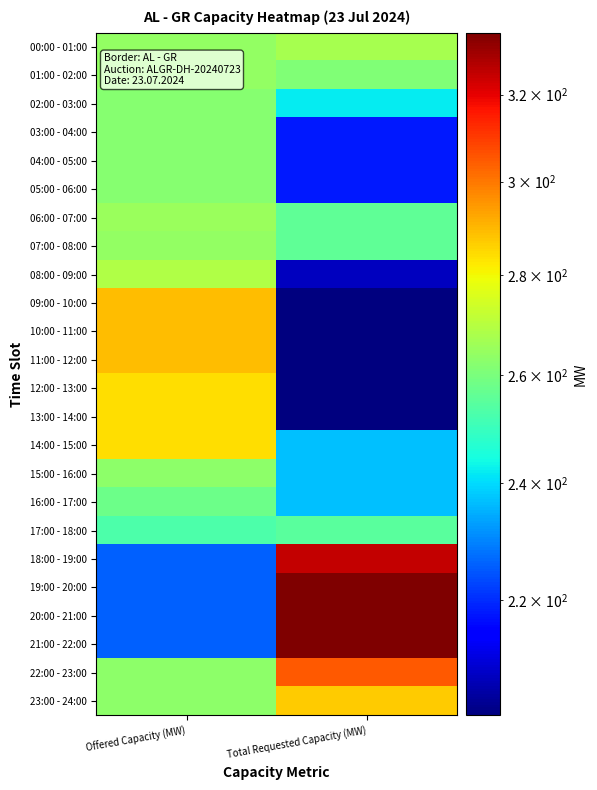

Which series has the widest spread of values?

19:00 - 20:00